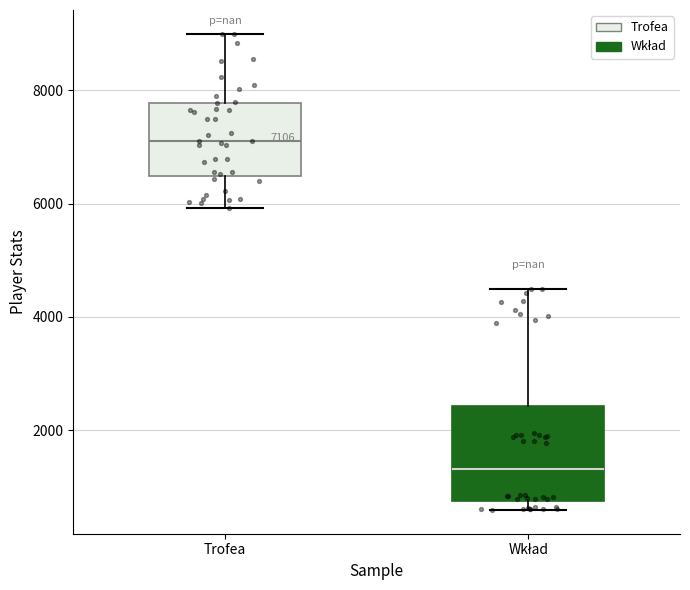

Which box's median line is the highest?

Trofea